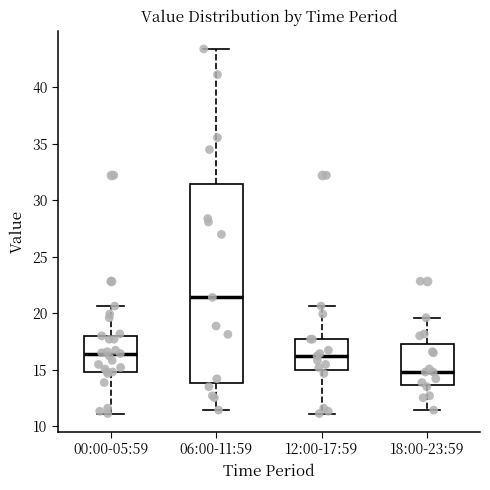

Reading left to right, transcribe this box plot: for each box, give where its median line is, the range the box spans, and where its two whiskers end, as read against the y-axis. The values are not printed on the chart, so give them approximately, as read against the axis.

00:00-05:59: median 16.5, box 15.0 to 18.0, whiskers 11.0 to 20.5
06:00-11:59: median 21.5, box 14.0 to 31.5, whiskers 11.5 to 43.5
12:00-17:59: median 16.0, box 15.0 to 17.5, whiskers 11.0 to 20.5
18:00-23:59: median 15.0, box 13.5 to 17.5, whiskers 11.5 to 19.5